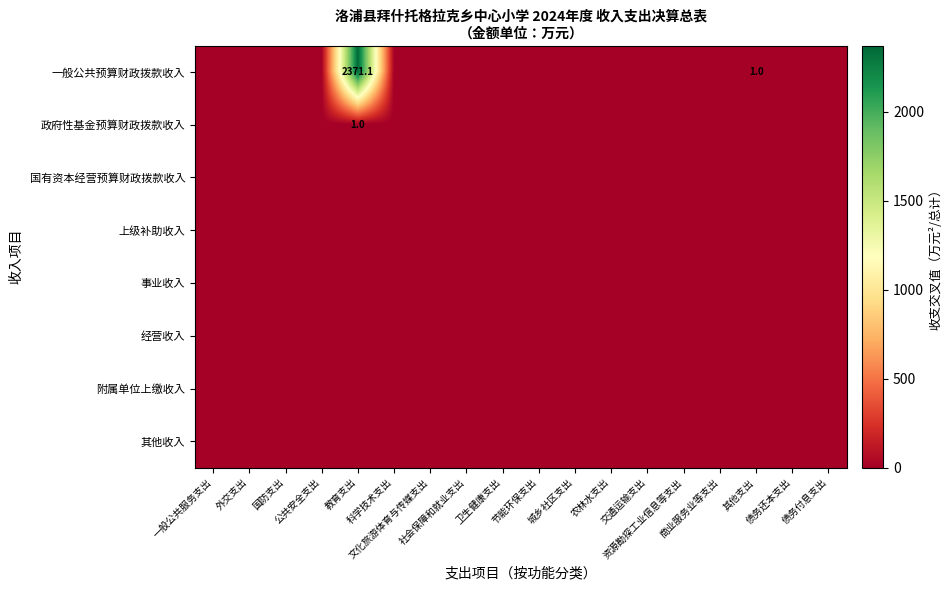

Rank the series at 卫生健康支出 from highest to lowest value.

一般公共预算财政拨款收入, 政府性基金预算财政拨款收入, 国有资本经营预算财政拨款收入, 上级补助收入, 事业收入, 经营收入, 附属单位上缴收入, 其他收入